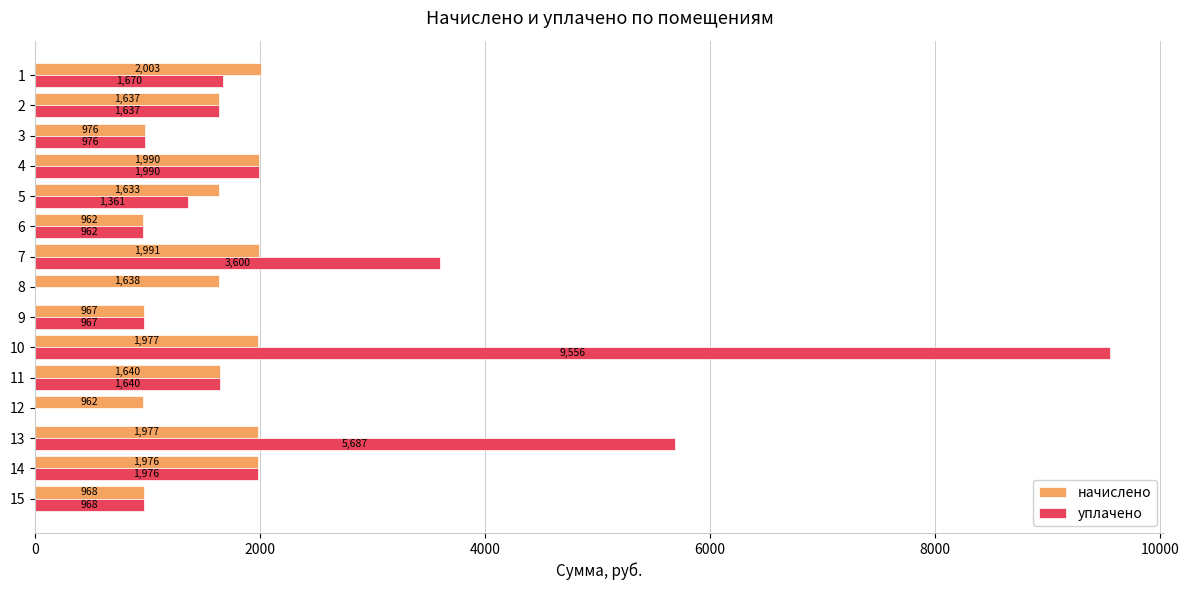

What is the sum of all начислено values?

23297.0